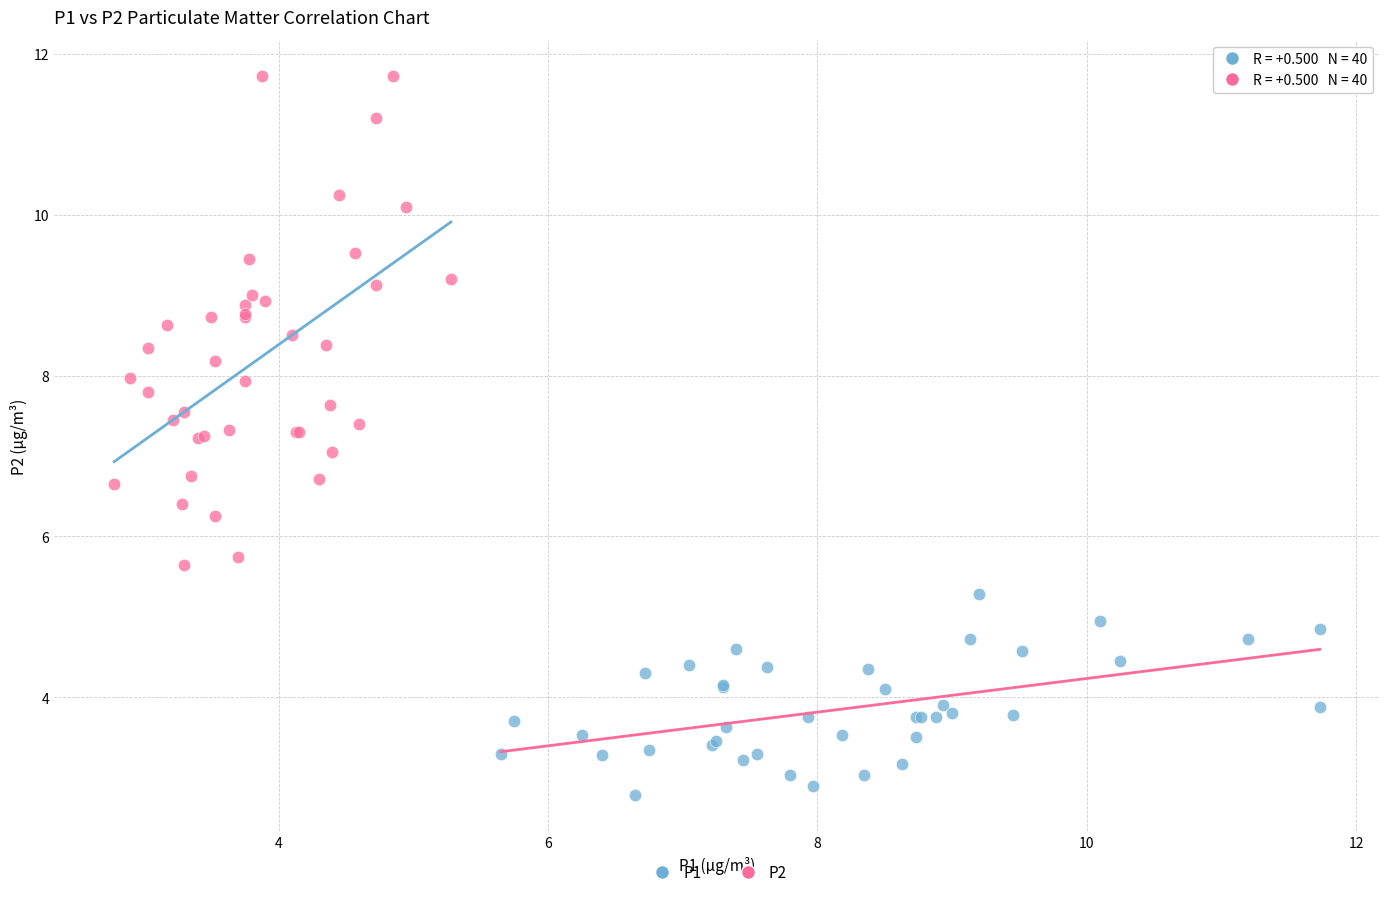

Which series reaches the maximum Y coordinate?

P2